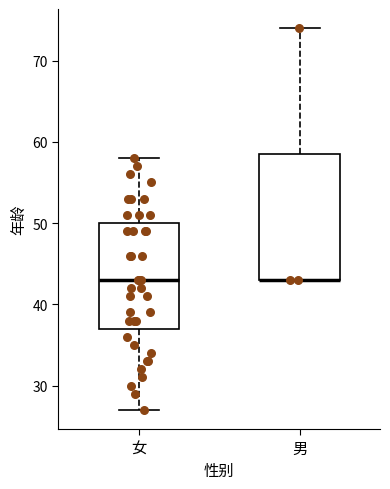

Where does the upper whisker of the box for 男 end on the y-axis? The values are not printed on the chart, so give them approximately, as read against the axis.

74